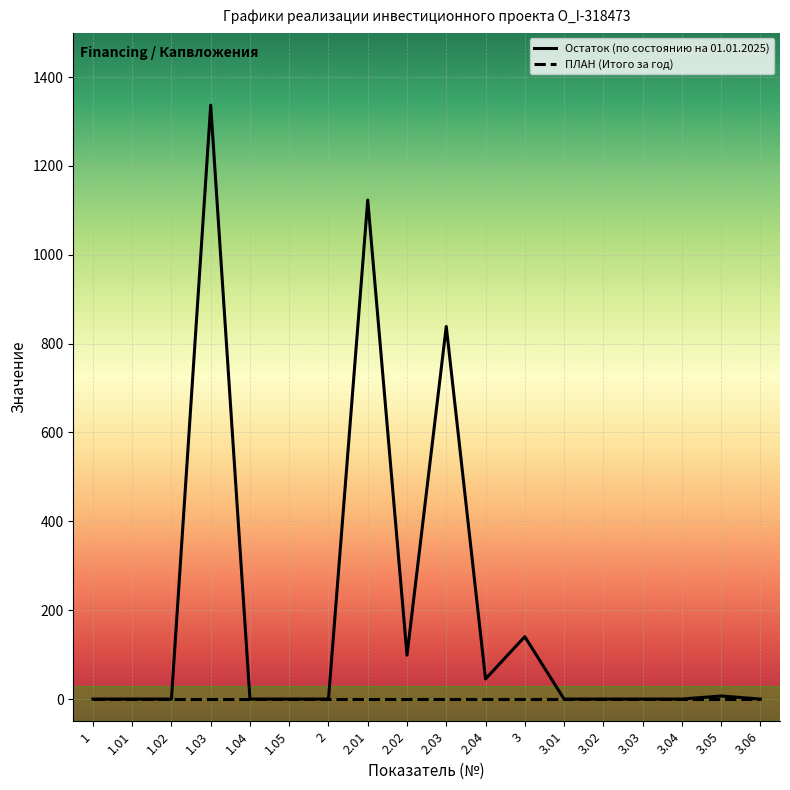

Rank the series by their maximum value, from highest to lowest.

Остаток (по состоянию на 01.01.2025), ПЛАН (Итого за год)